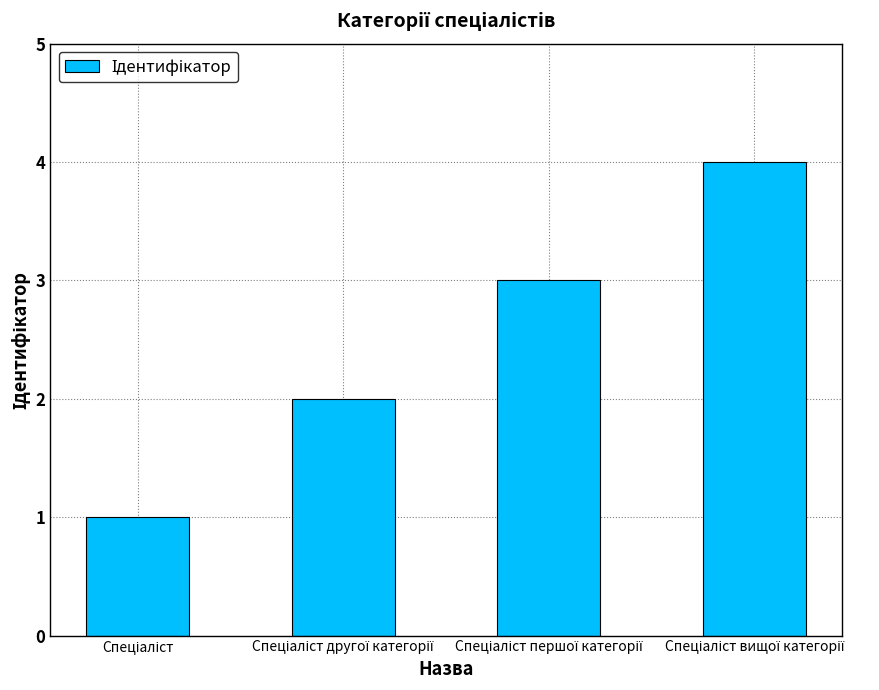

What is the sum of all values?

10